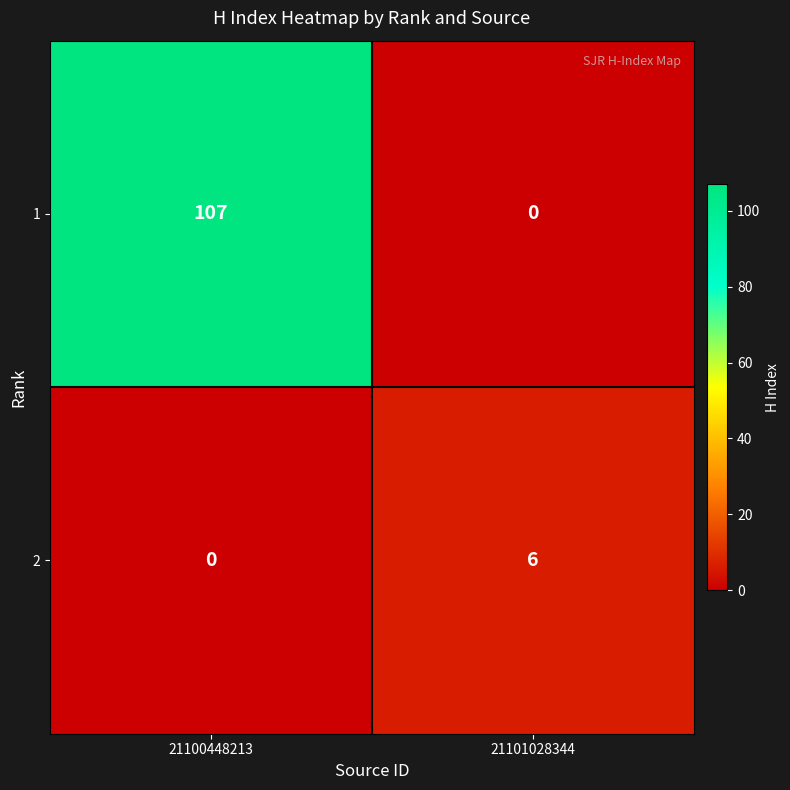

Reading left to right, what are all the values shown in this chart?

1: 107	0
2: 0	6